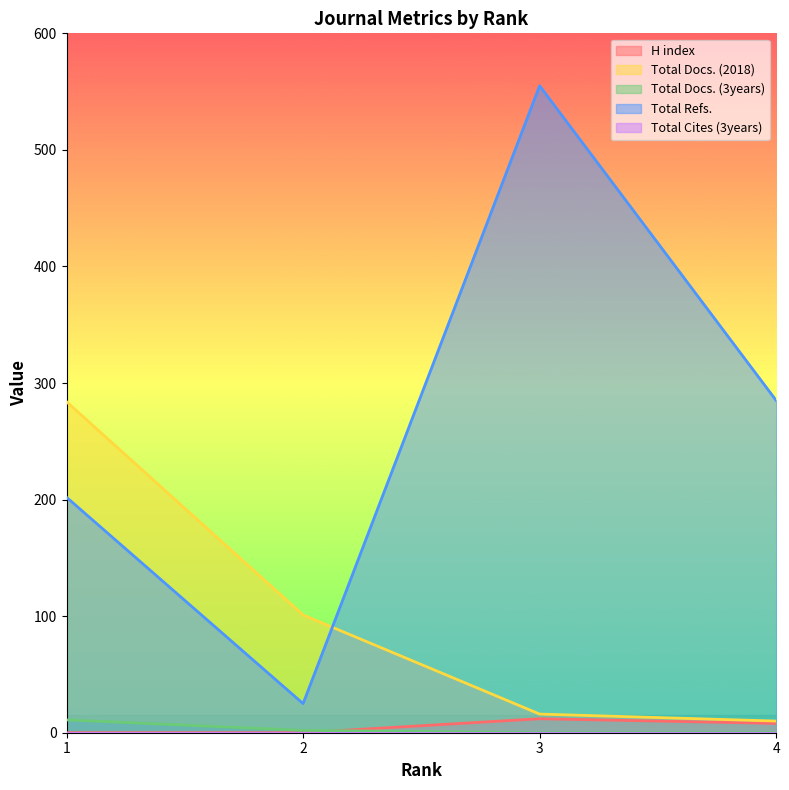

What is the average value of the Total Docs. (2018) series?

103